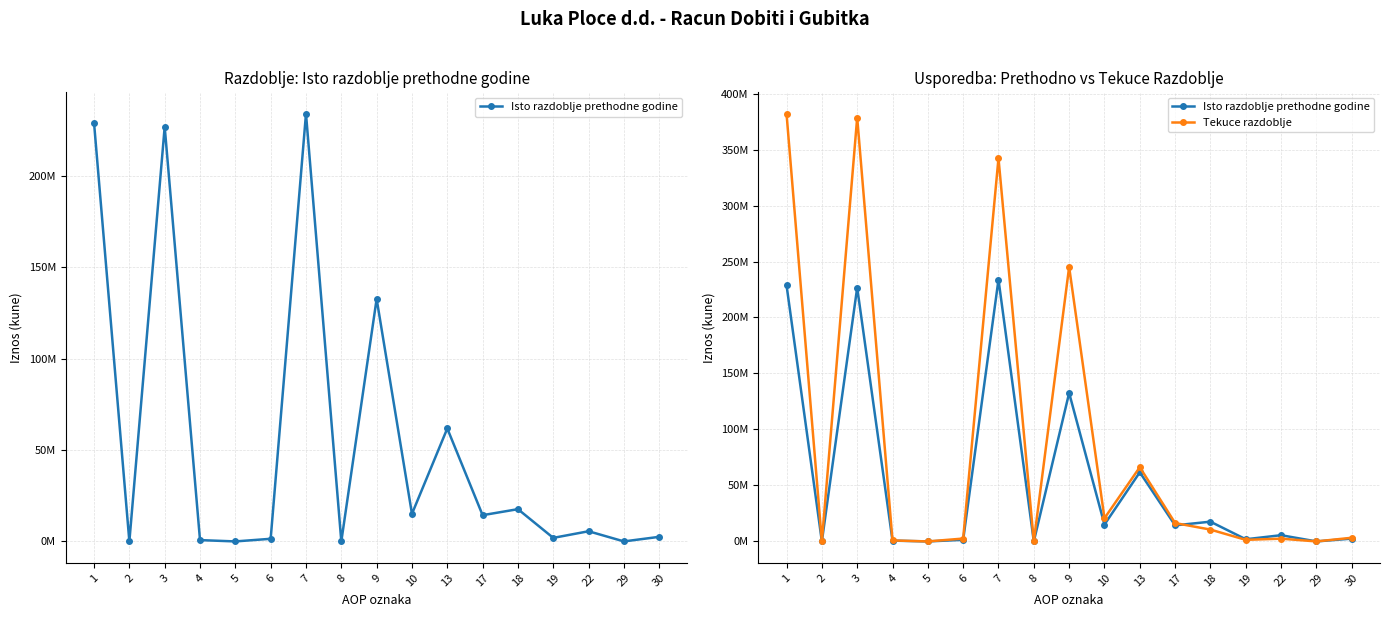

Which series changed the most between 2 and 4?

Tekuce razdoblje